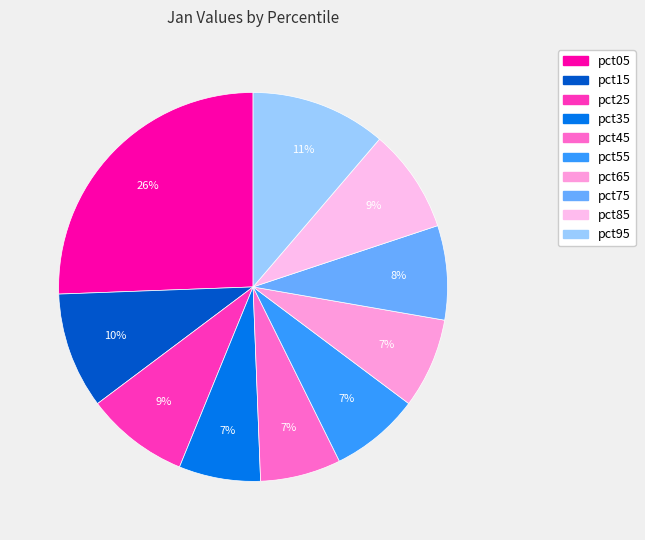

Rank the categories by value from highest to lowest.

pct05, pct95, pct15, pct85, pct25, pct75, pct65, pct55, pct35, pct45